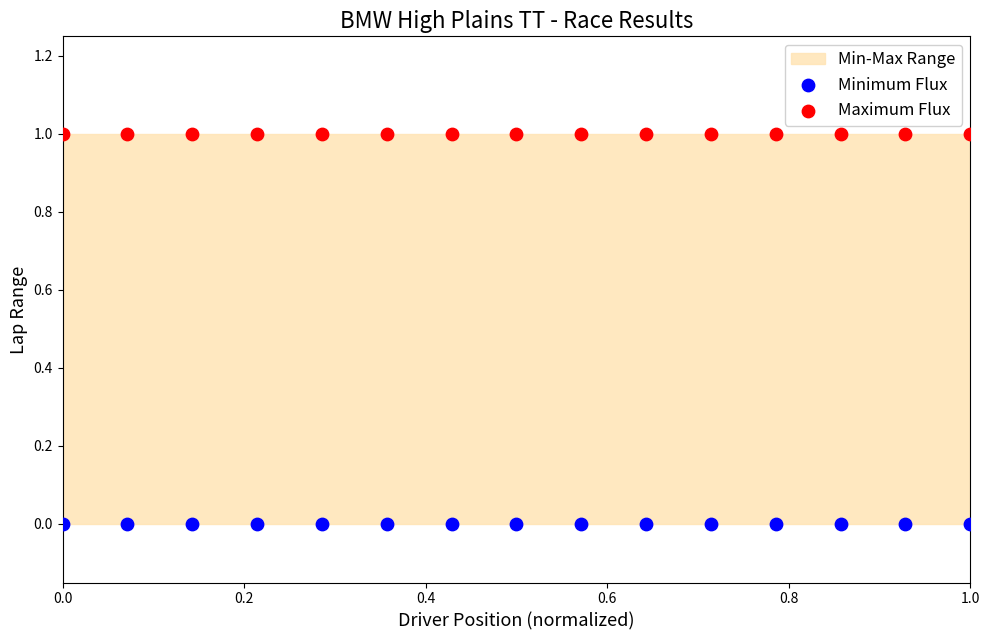

Which series contains the highest Y value?

Maximum Flux